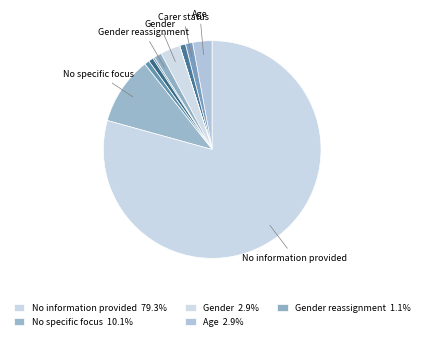

To the nearest percent, what is the average slice percentage?

8%